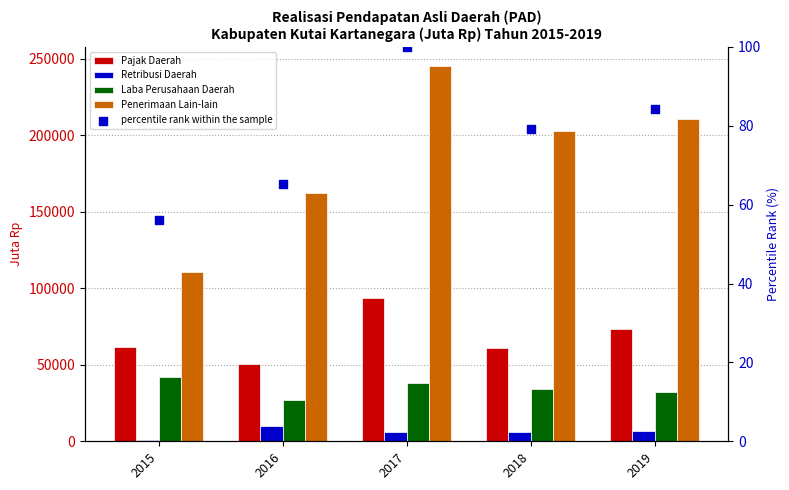

Is the value of Pajak Daerah at 2016 greater than the value of percentile rank within the sample at 2019?

Yes